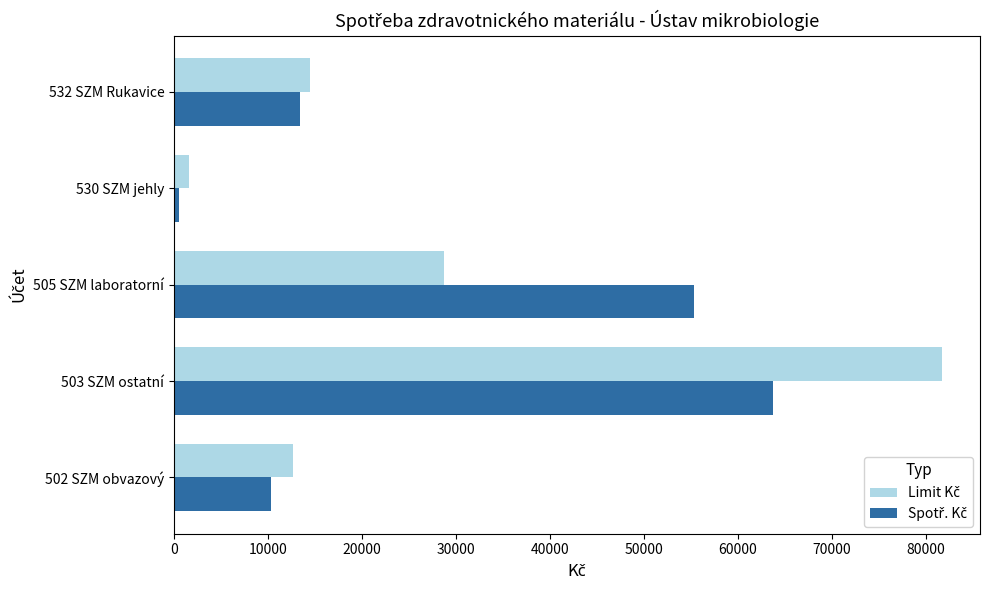

At which category does the chart reach its minimum across all series?

530 SZM jehly